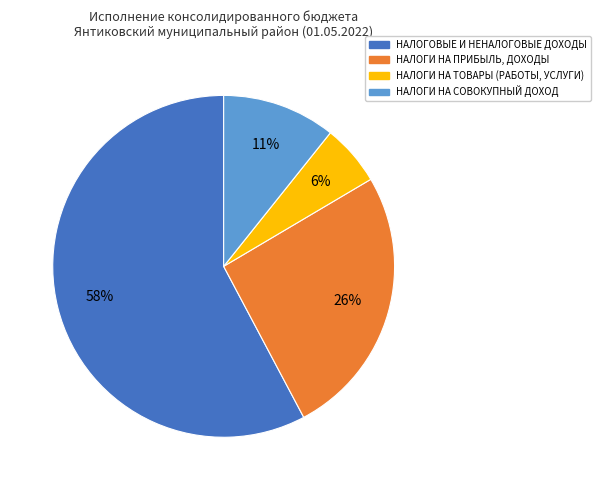

To the nearest percent, what is the difference between the НАЛОГИ НА ПРИБЫЛЬ, ДОХОДЫ and НАЛОГИ НА СОВОКУПНЫЙ ДОХОД slice percentages?

15%